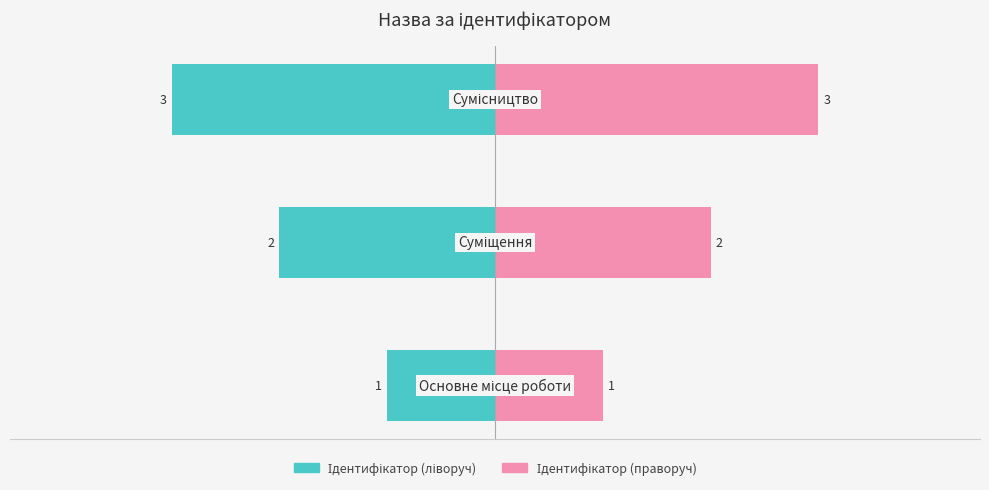

What is the highest value of the Ідентифікатор (праворуч) series?

3